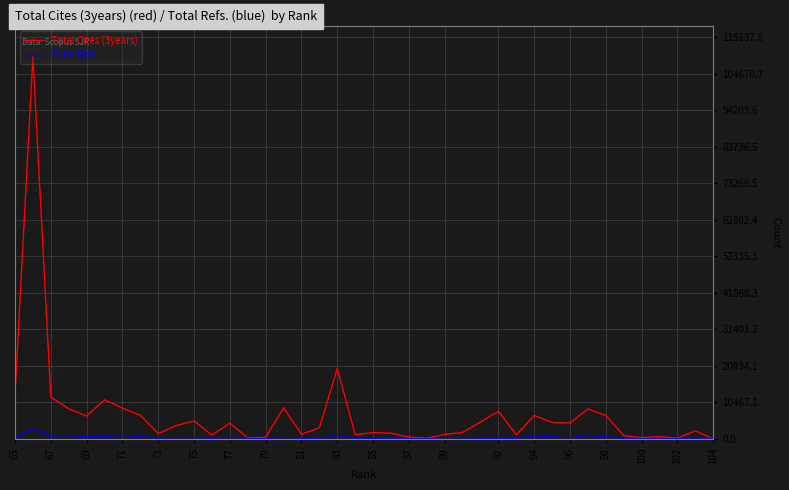

Rank the series by their average value, from lowest to highest.

Total Refs., Total Cites (3years)